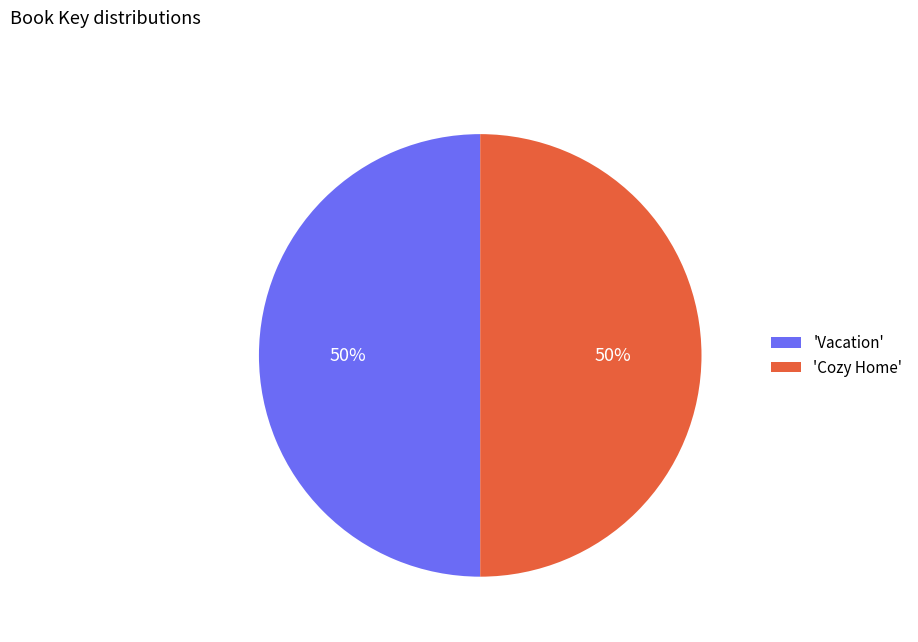

To the nearest percent, what percentage of the pie is 'Cozy Home'?

50%